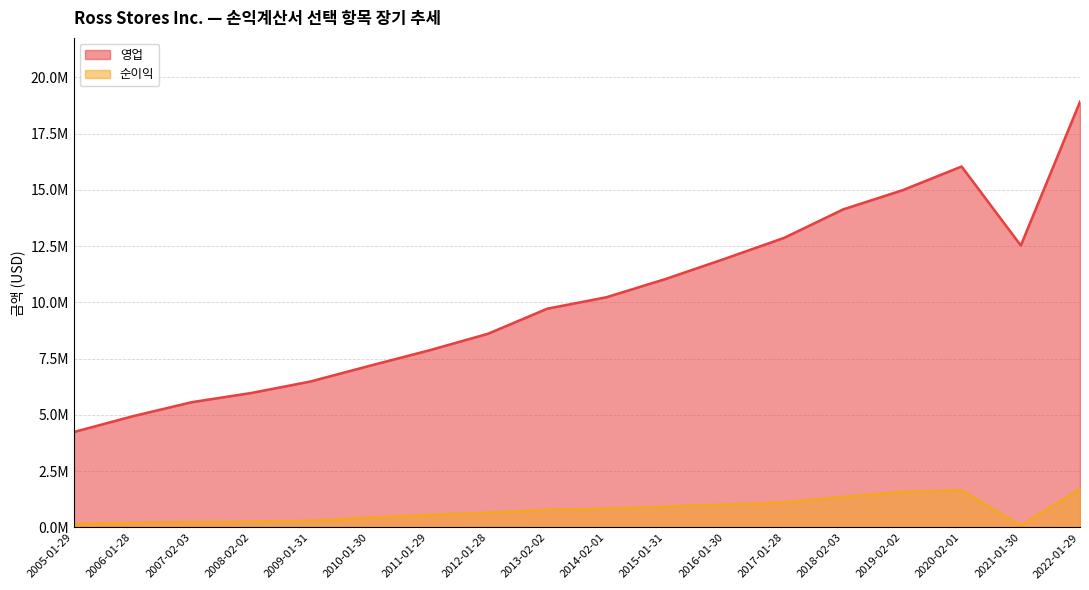

Is the value of 영업 at 2022-01-29 greater than the value of 순이익 at 2009-01-31?

Yes